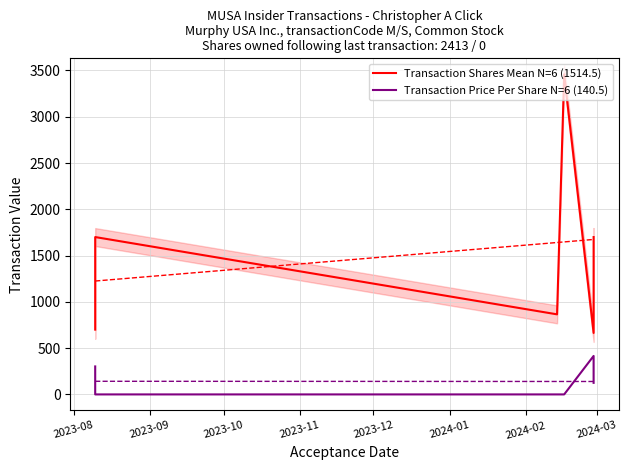

Reading right to left, extract all data points from this chart.

Transaction Shares Mean N=6 (1514.5): 1700.0	664.0	3458.0	865.0	1700.0	700.0
Transaction Price Per Share N=6 (140.5): 125.1	415.6	0.0	0.0	0.0	302.3